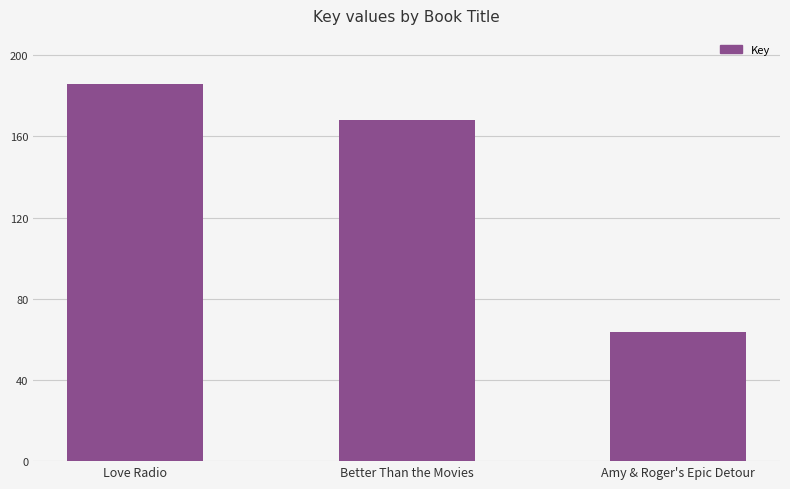

At which label does the data first exceed 168268540?

Love Radio